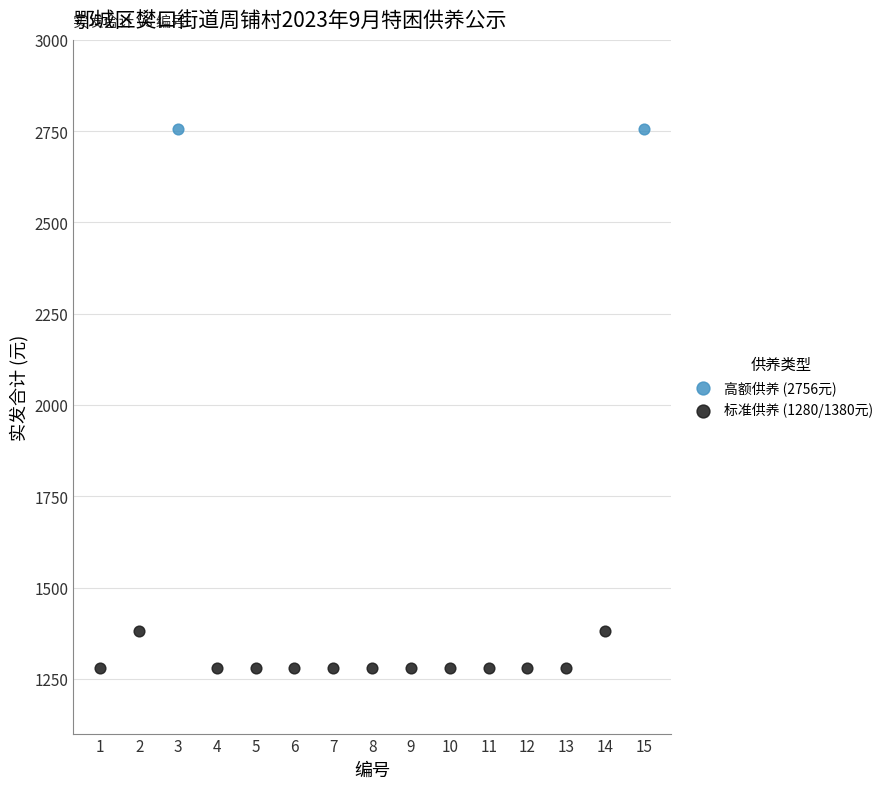

Which series contains the lowest Y value?

标准供养 (1280/1380元)